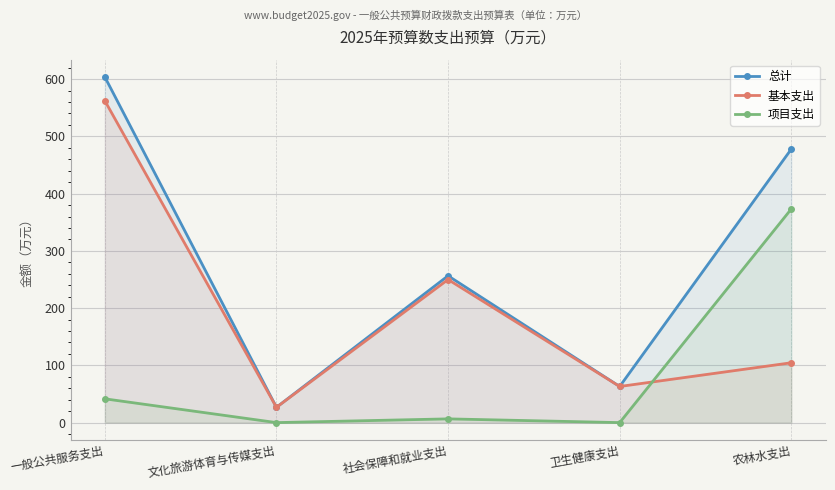

True or false: 项目支出 has a value of 28.7 at 一般公共服务支出.

False